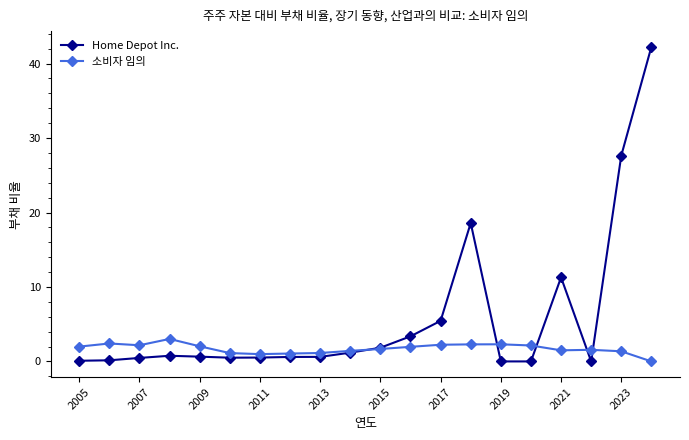

True or false: 소비자 임의 has more than 1 points higher than both neighbors.

True